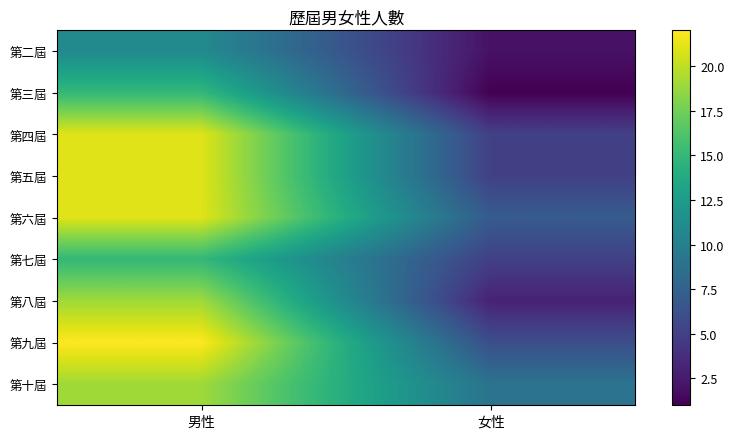

What is the total value across all series at 女性?

43